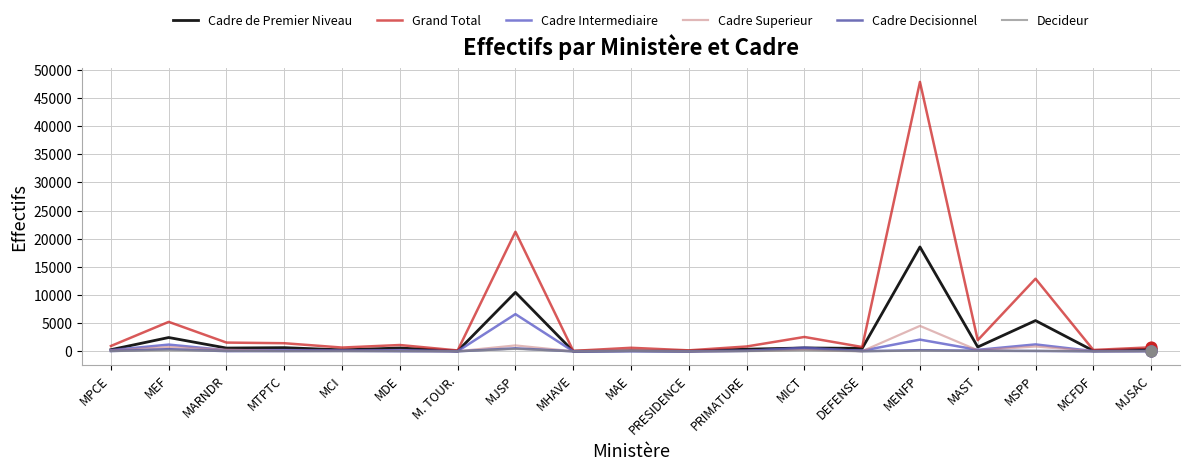

What are all the series names shown in the legend?

Cadre de Premier Niveau, Grand Total, Cadre Intermediaire, Cadre Superieur, Cadre Decisionnel, Decideur